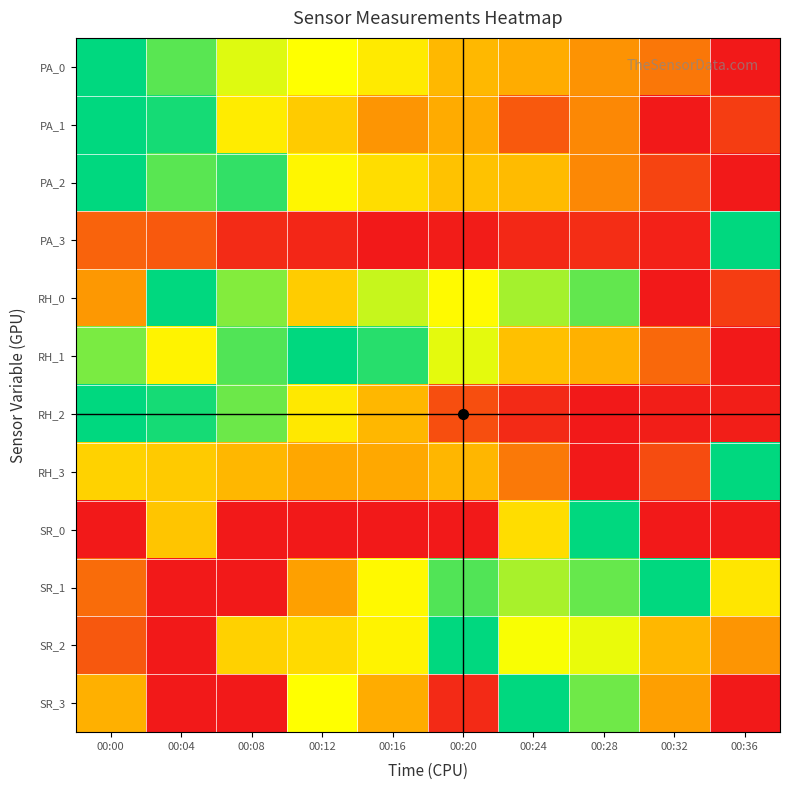

Which label corresponds to the smallest value in the chart?

00:36